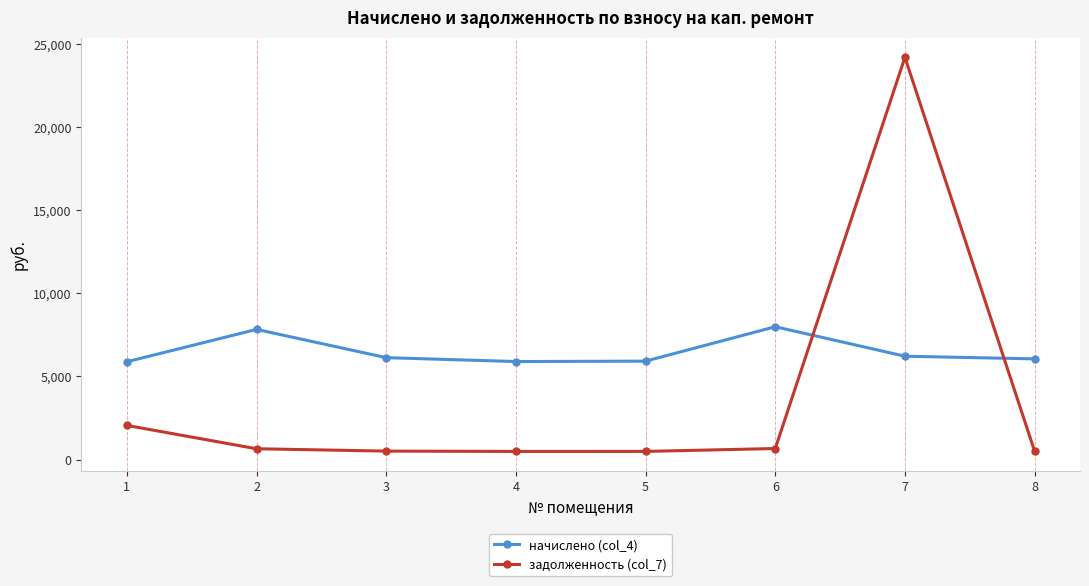

What is the sum of all задолженность (col_7) values?

29571.0